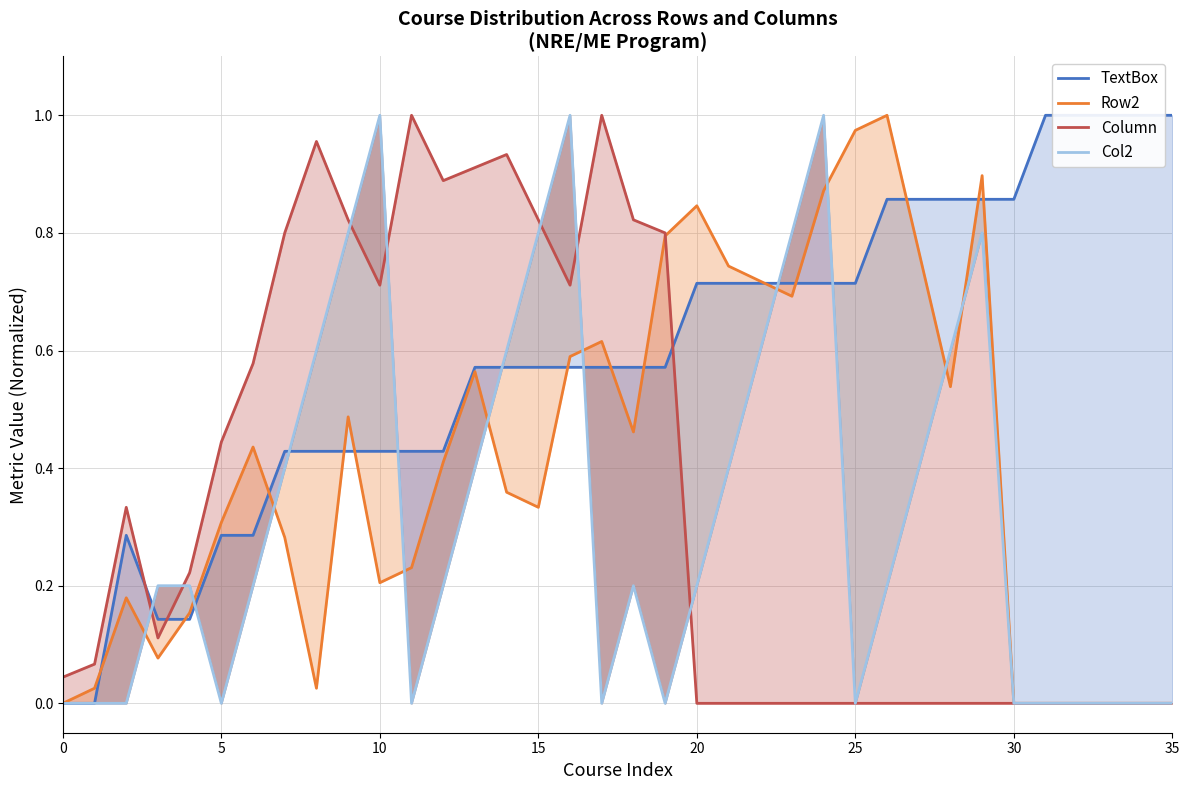

Count the number of categories in the chart.

36